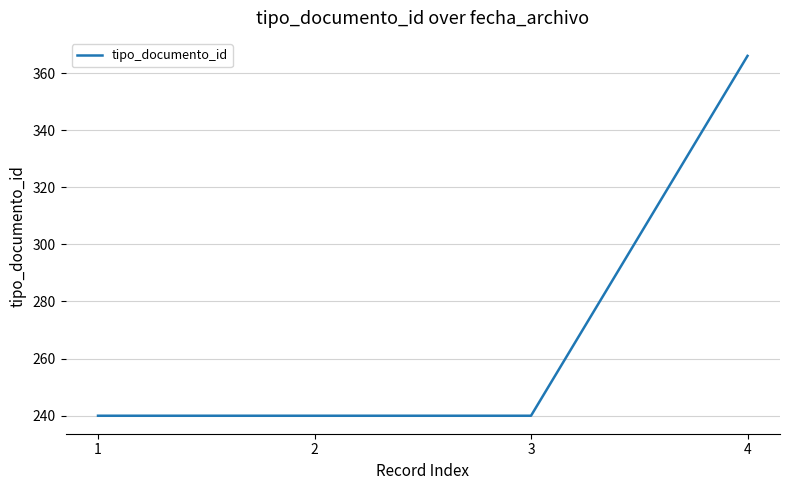

What is the sum of all values?

1086